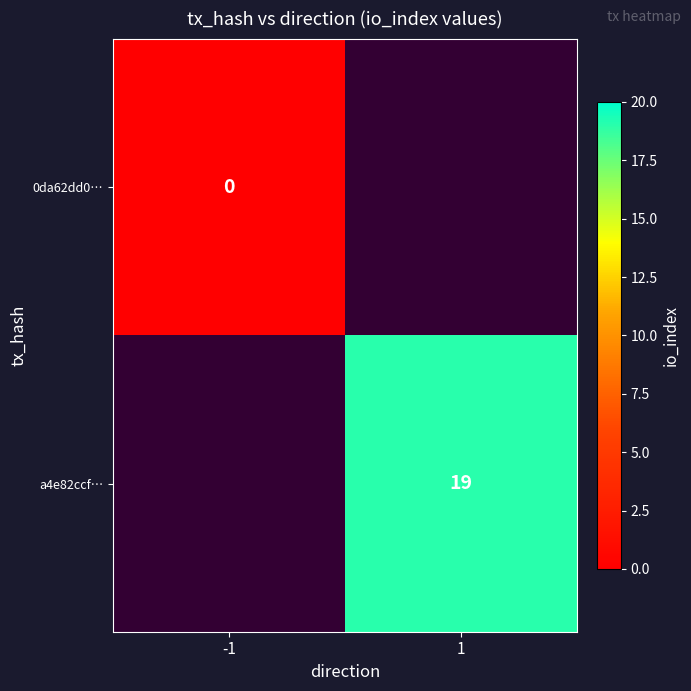

Between -1 and 1, which is larger?

1